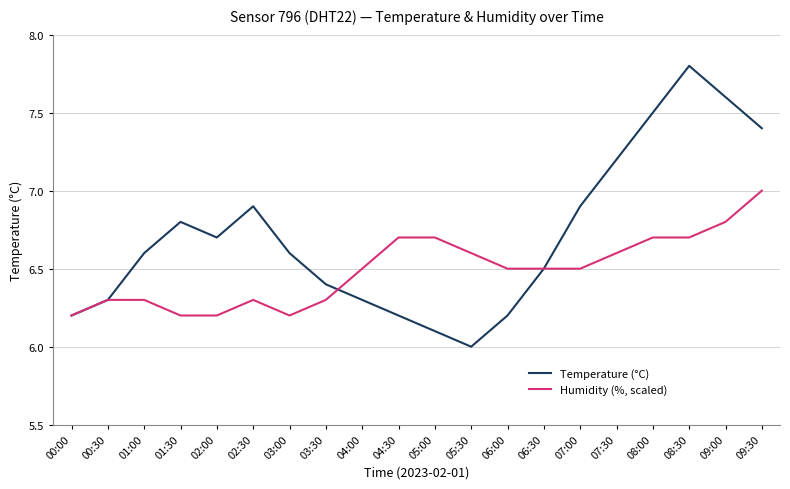

Rank the series by their maximum value, from lowest to highest.

Humidity (%, scaled), Temperature (°C)